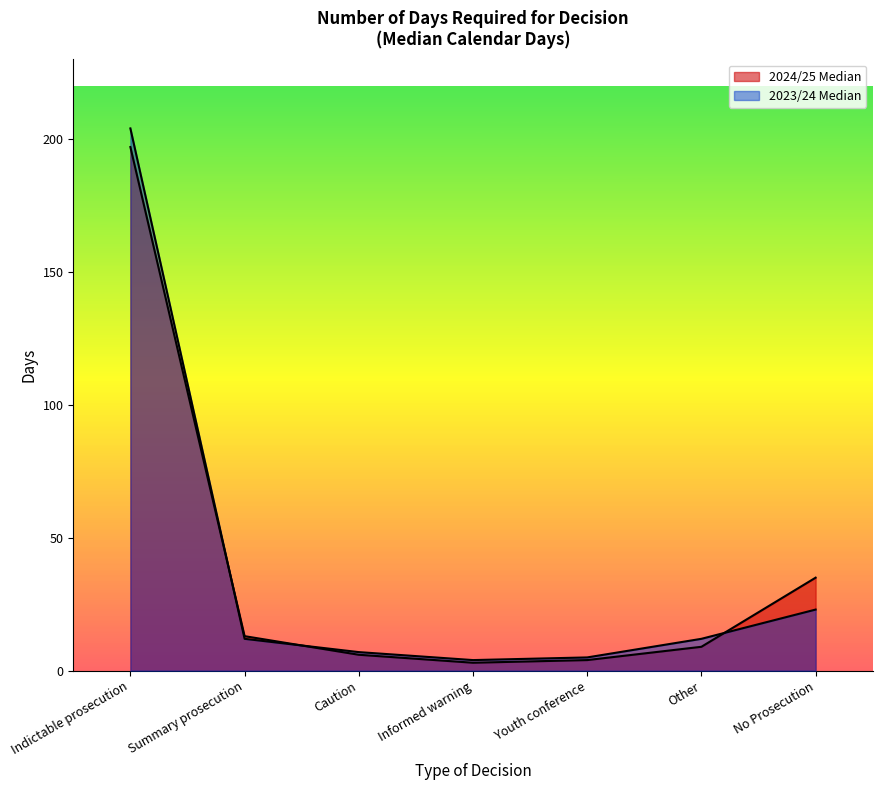

True or false: 2024/25 Median has a value of 13 at Summary prosecution.

True